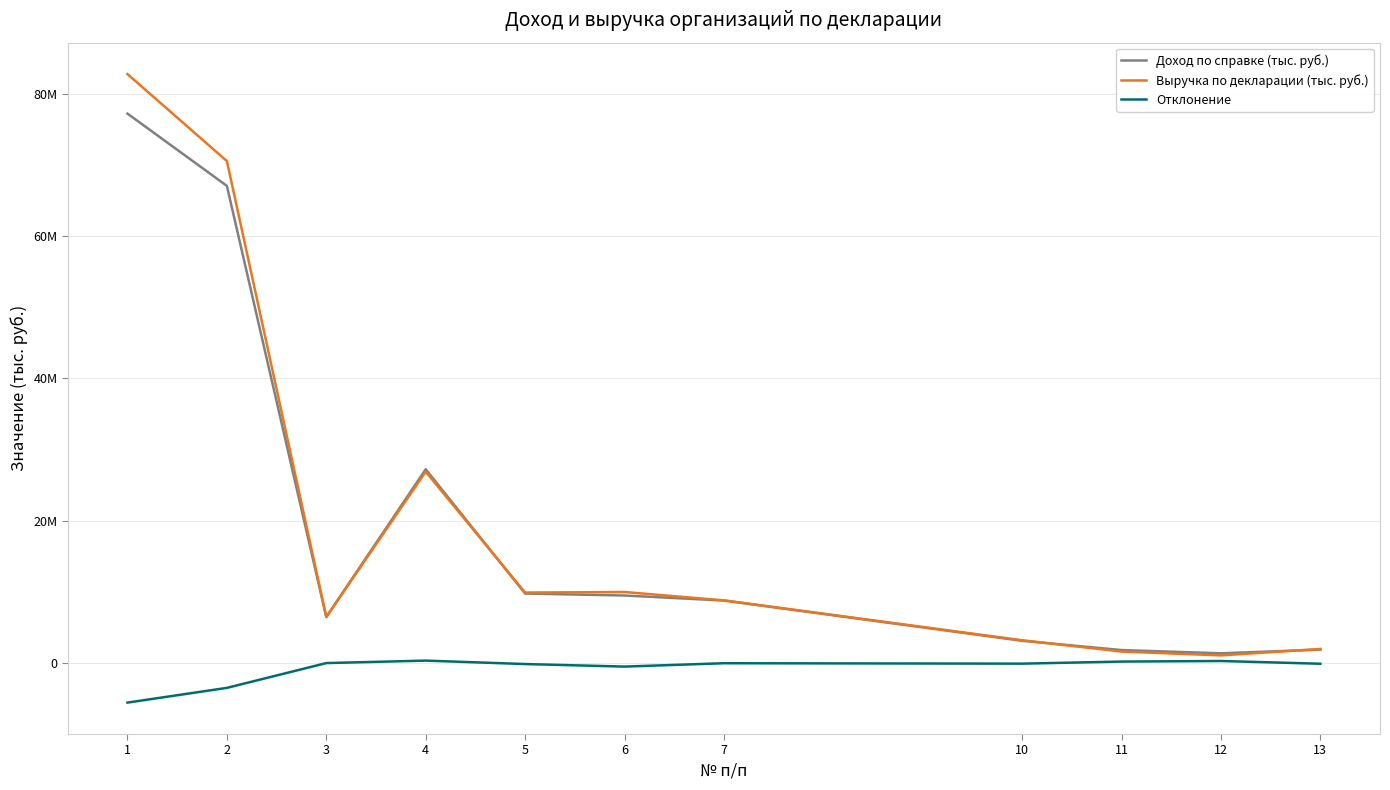

What is the maximum value for Доход по справке (тыс. руб.)?

77204849.0